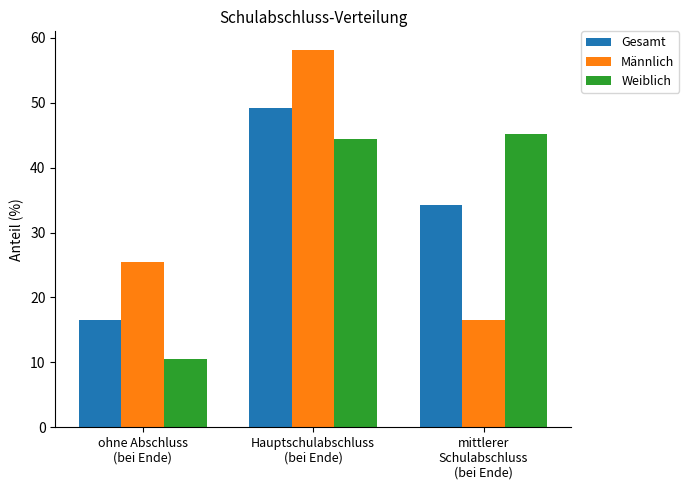

What is the label of the 3rd bar from the right?

ohne Abschluss
(bei Ende)